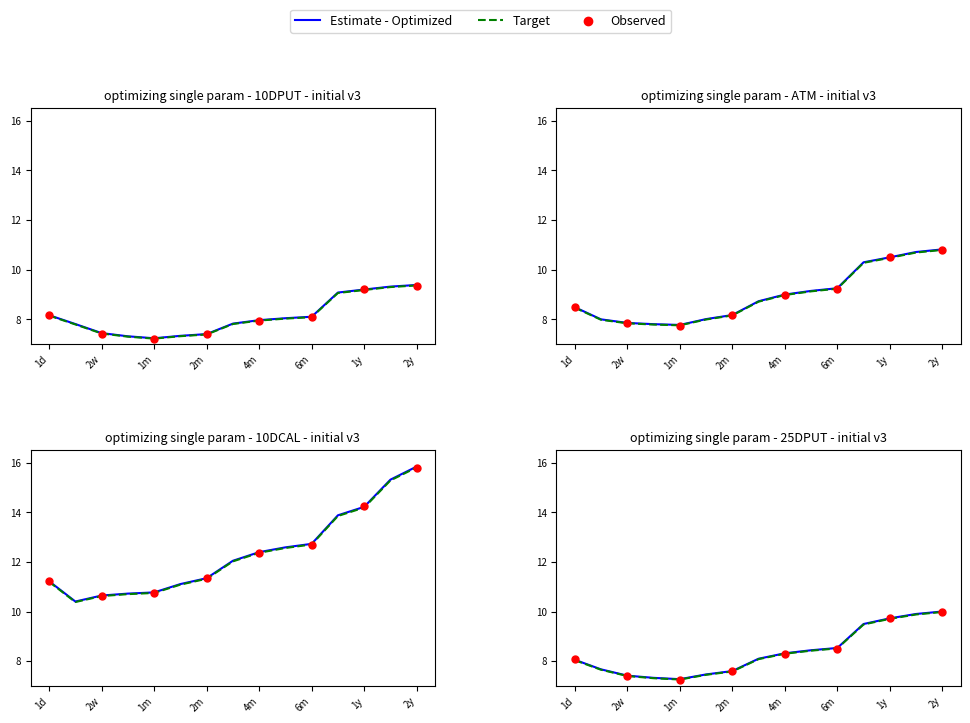

Which series reaches the minimum Y coordinate?

10DPUT